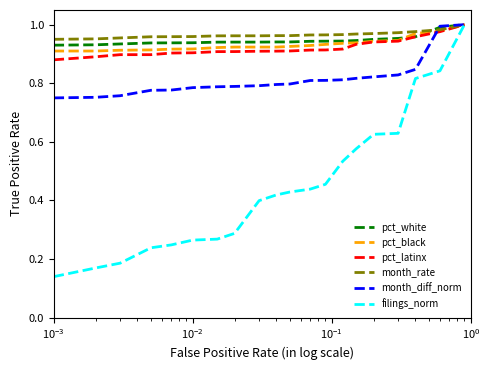

Which series has the largest range (max minus min)?

filings_norm